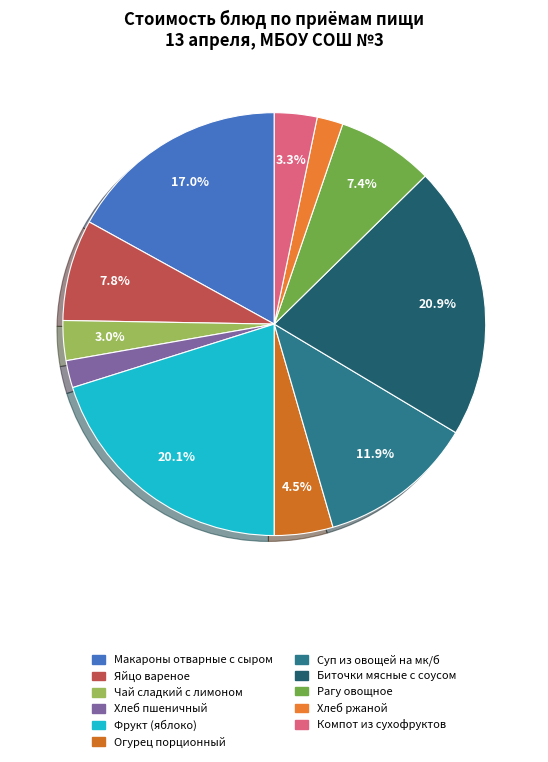

What percentage is NOT represented by Макароны отварные с сыром?

83.0%